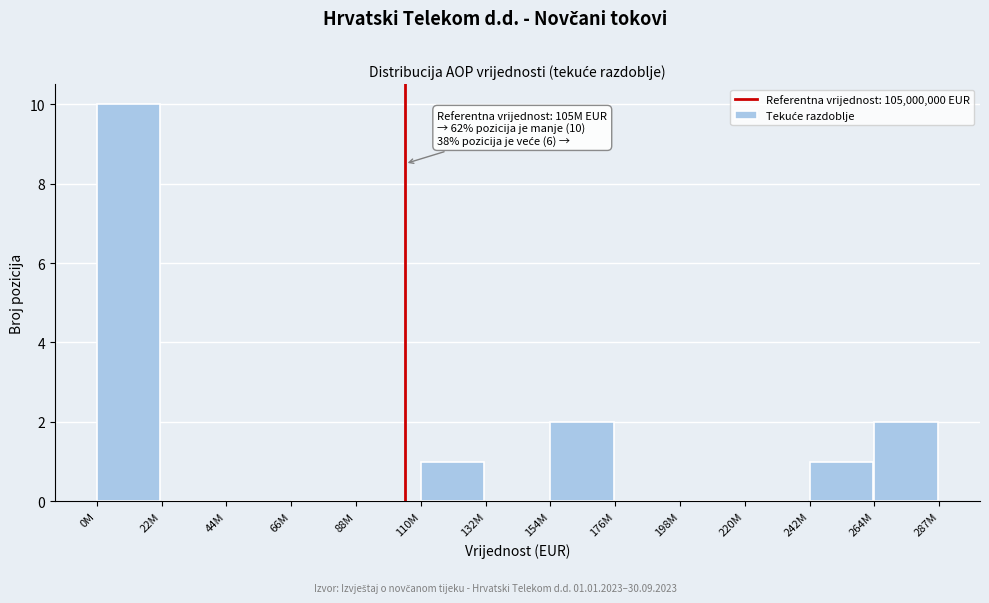

Reading right to left, transcribe all the data shown in this chart.

264M=2	242M=1	220M=0	198M=0	176M=0	154M=2	132M=0	110M=1	88M=0	66M=0	44M=0	22M=0	0M=10